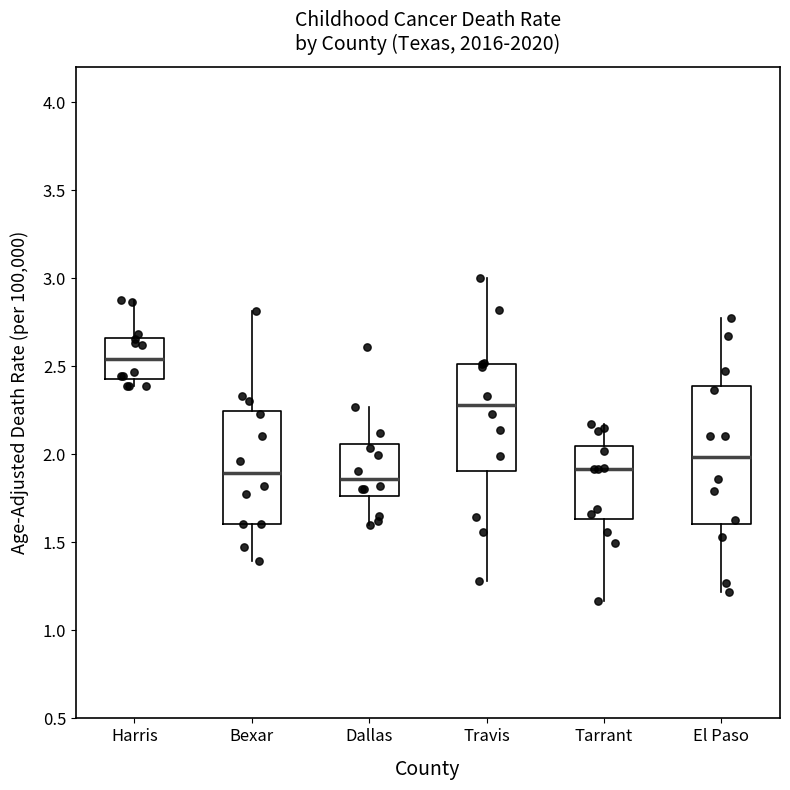

Reading left to right, read every box against the y-axis: the position of its median line, the range the box covers, and the ends of its whiskers. The values are not printed on the chart, so give them approximately, as read against the axis.

Harris: median 2.55, box 2.45 to 2.65, whiskers 2.40 to 2.90
Bexar: median 1.90, box 1.60 to 2.25, whiskers 1.40 to 2.80
Dallas: median 1.85, box 1.75 to 2.05, whiskers 1.60 to 2.25
Travis: median 2.30, box 1.90 to 2.50, whiskers 1.30 to 3.00
Tarrant: median 1.90, box 1.65 to 2.05, whiskers 1.15 to 2.15
El Paso: median 2.00, box 1.60 to 2.40, whiskers 1.20 to 2.80